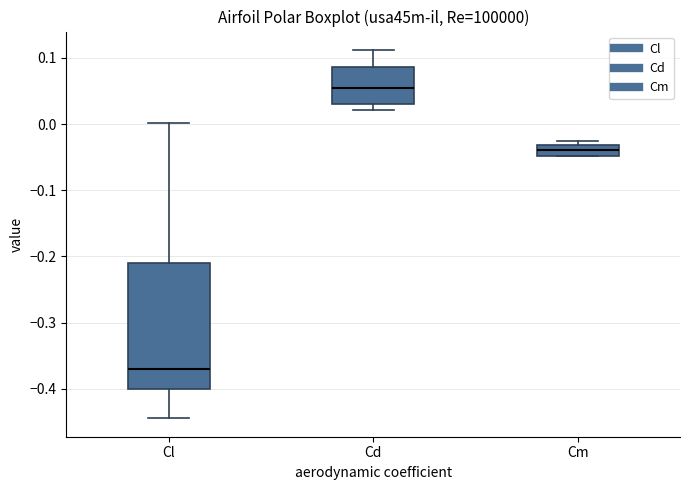

Comparing the boxes themselves (not the whiskers), which one is the tallest?

Cl